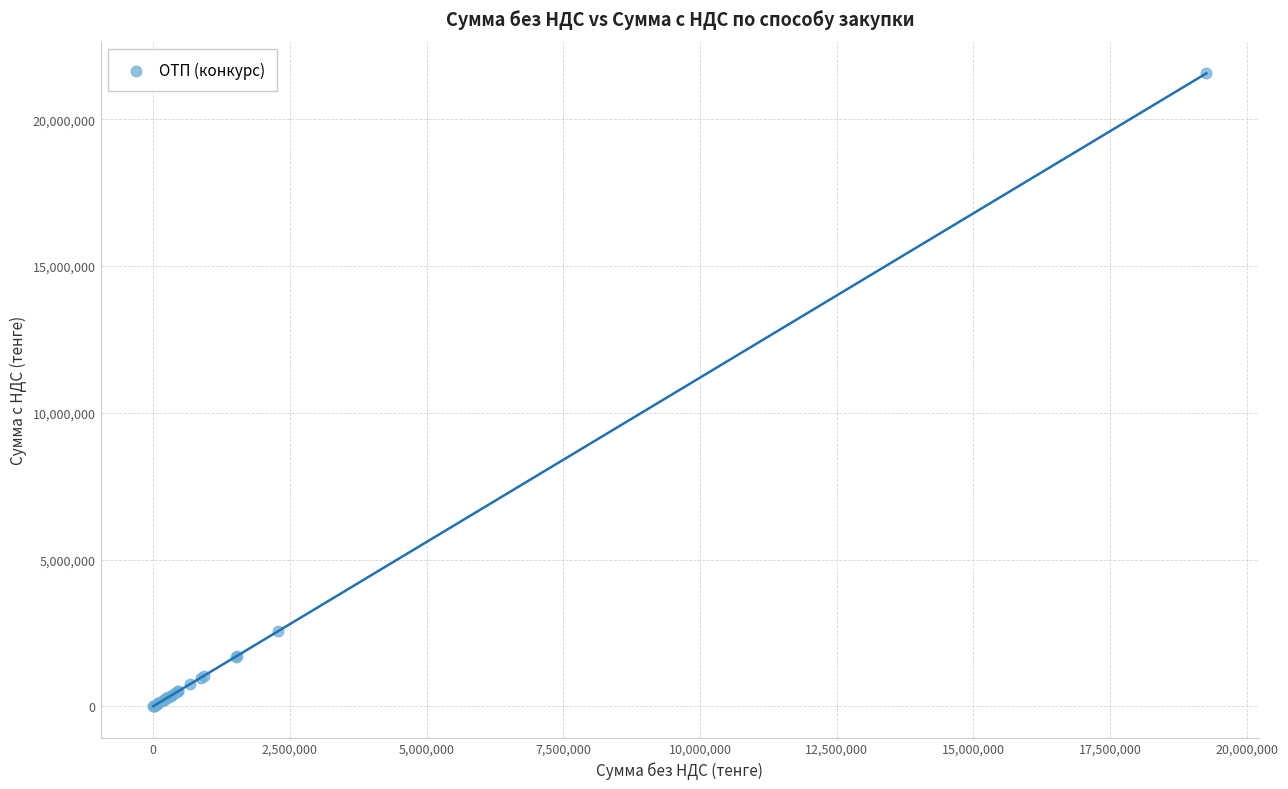

What Y value in the scatter plot is closest to 10786584?

2556570.2